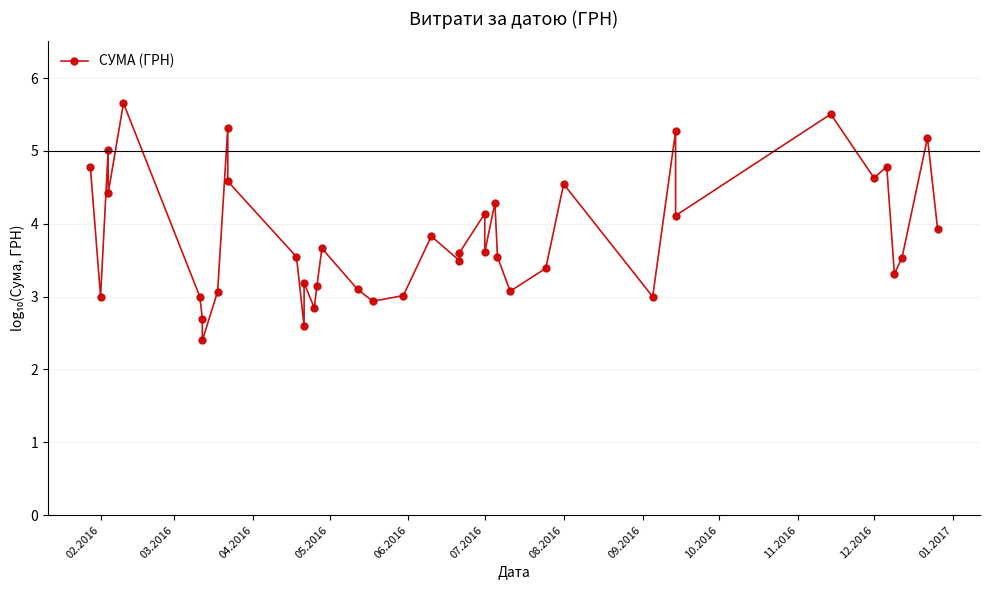

Where does the data first go above 3?

02.2016